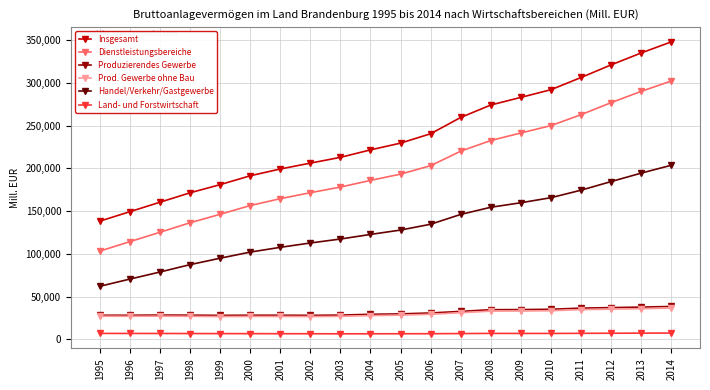

True or false: Produzierendes Gewerbe and Prod. Gewerbe ohne Bau cross at least once.

False